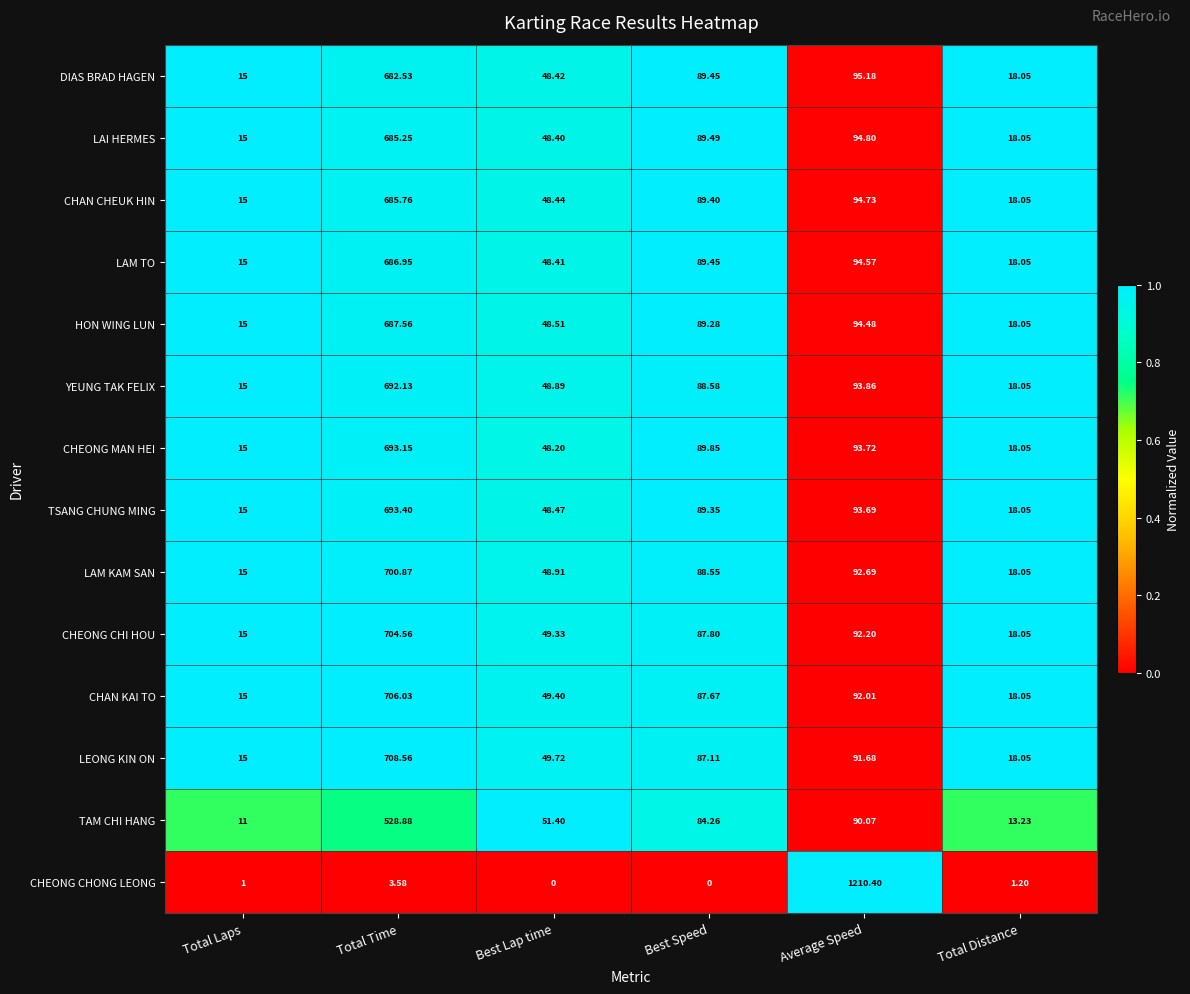

At which label does CHEONG MAN HEI reach its peak?

Total Time